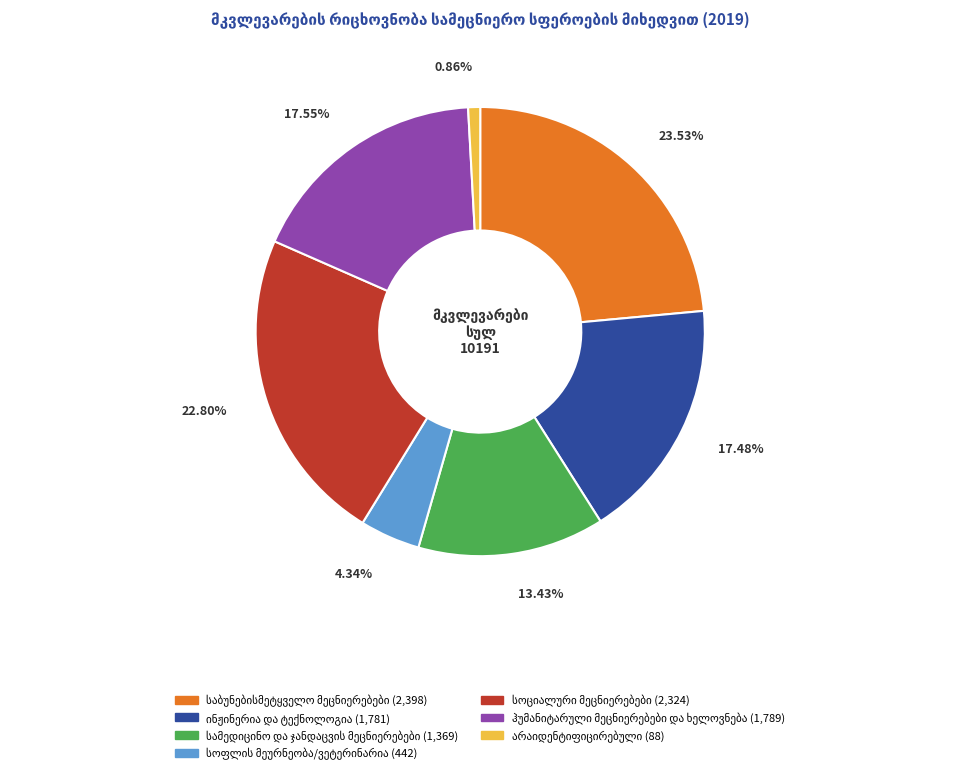

Is there any slice that represents more than half of the pie?

No